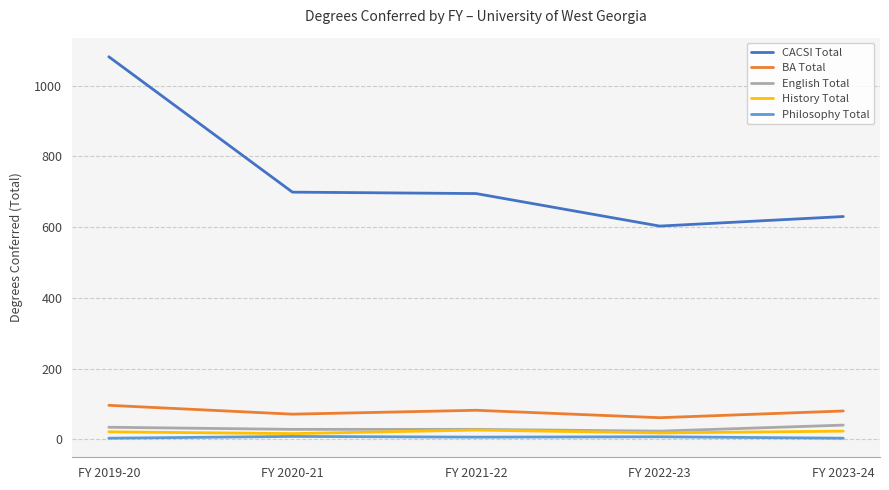

Does the chart have visible grid lines?

Yes